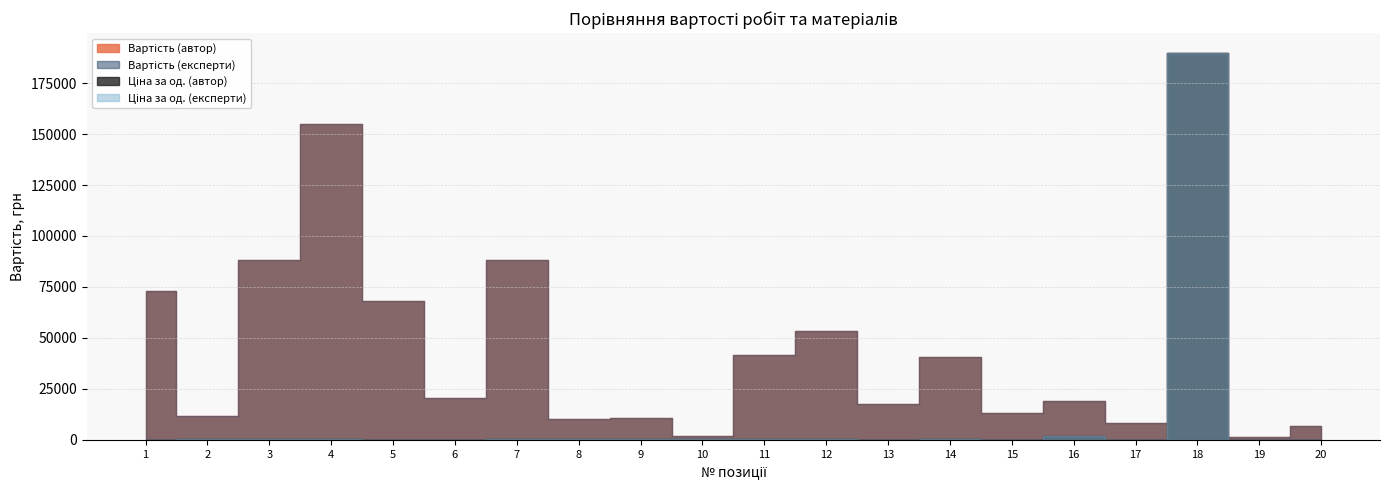

Which has a higher value, 6 or 16?

6